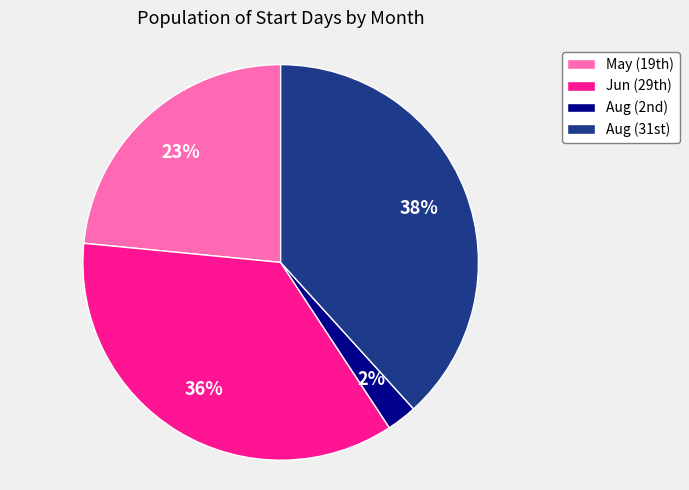

Rank the categories by value from lowest to highest.

Aug (2nd), May (19th), Jun (29th), Aug (31st)